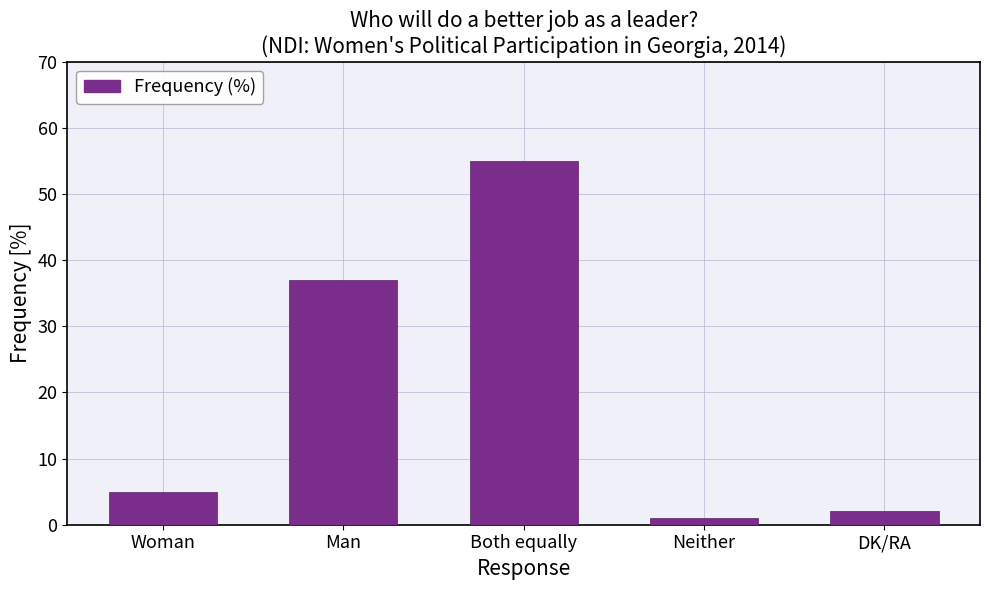

What is the average value?

20